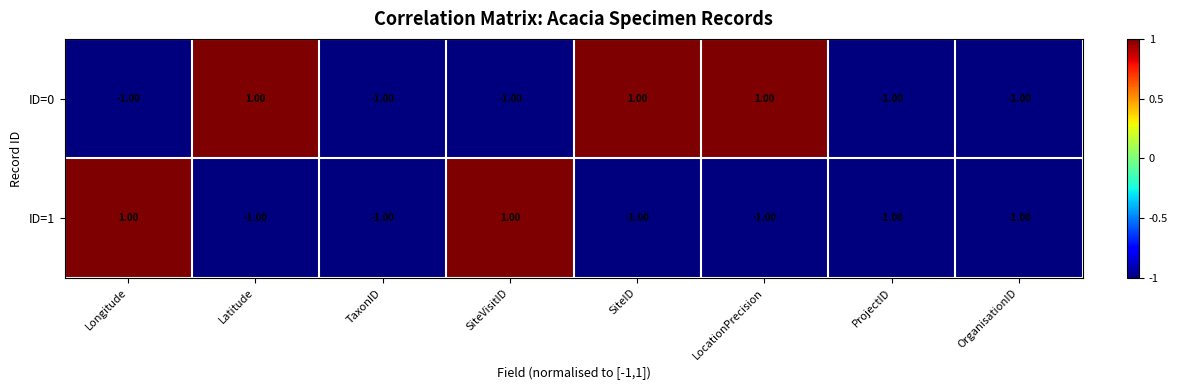

Rank the series at SiteVisitID from highest to lowest value.

ID=1, ID=0